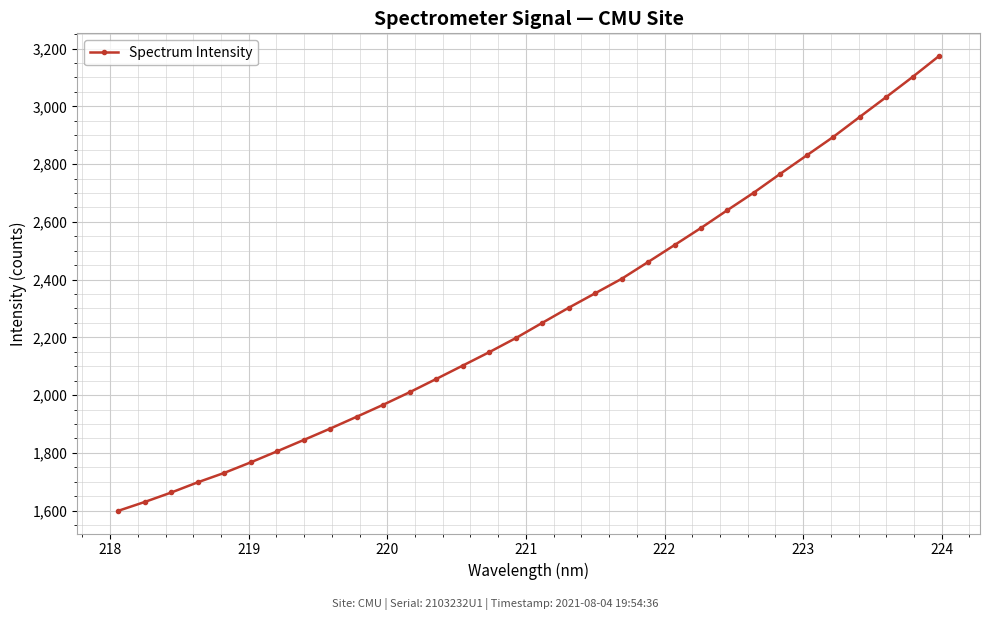

Reading right to left, extract all data points from this chart.

3173.9	3101.4	3031.7	2963.0	2893.9	2830.2	2766.4	2701.3	2640.5	2578.8	2519.5	2460.8	2402.6	2352.6	2302.4	2250.1	2197.4	2148.8	2102.4	2056.1	2010.4	1966.9	1925.4	1884.4	1845.0	1805.9	1767.6	1731.0	1698.4	1663.0	1630.3	1599.7